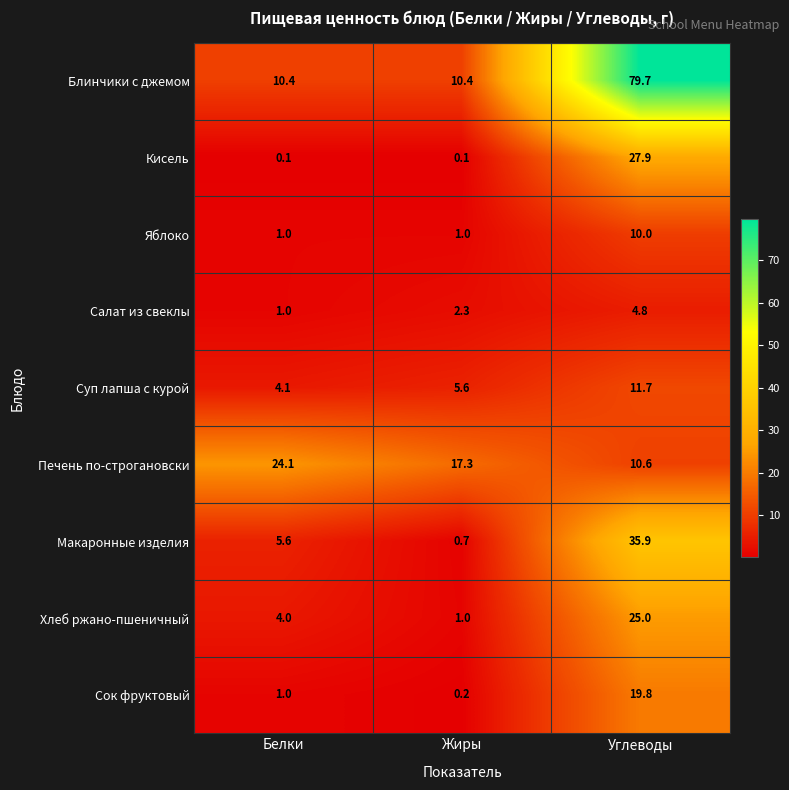

What value does the Макаронные изделия series have at Жиры?

0.7